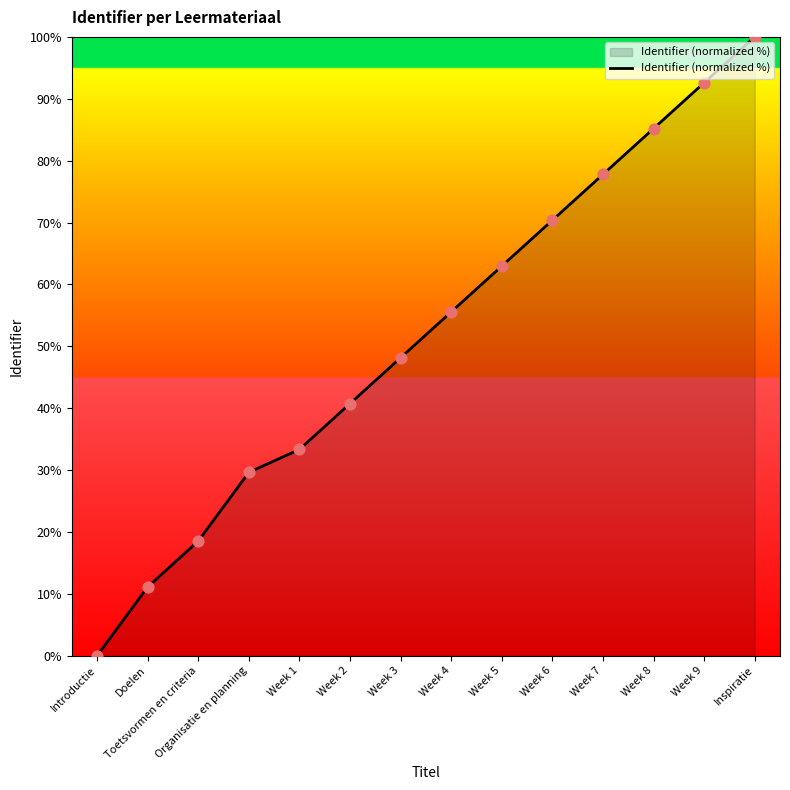

What is the ratio of the value at Doelen to the value at Organisatie en planning?

0.4